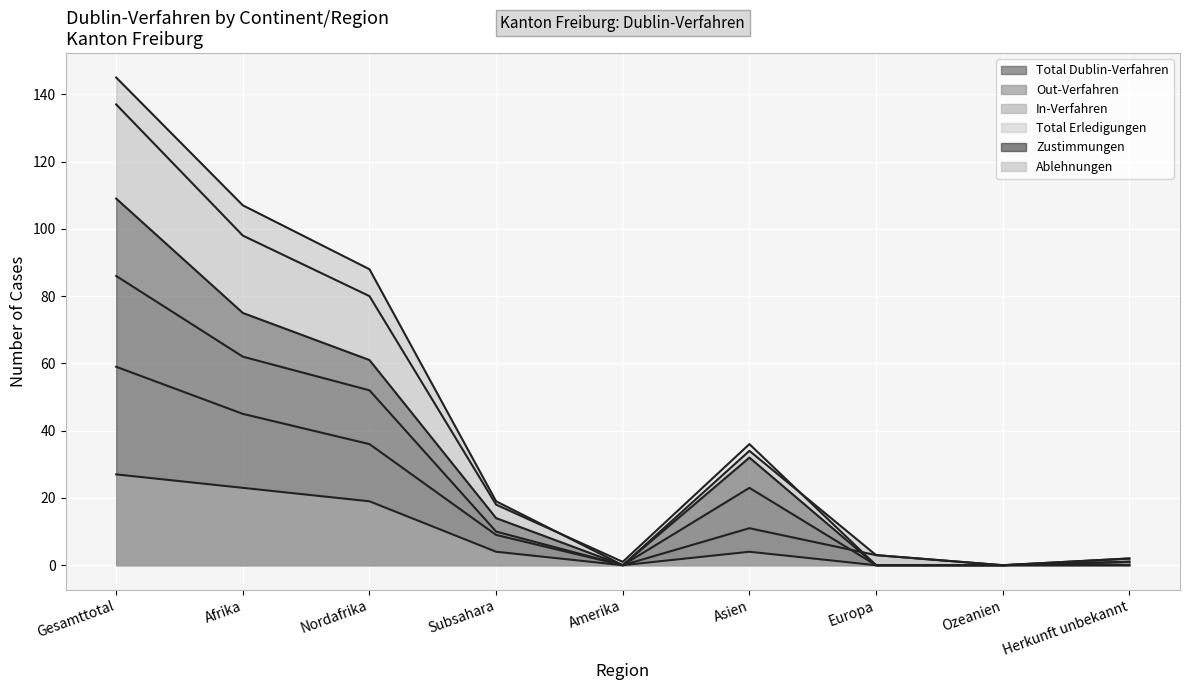

What are all the series names shown in the legend?

Total Dublin-Verfahren, Out-Verfahren, In-Verfahren, Total Erledigungen, Zustimmungen, Ablehnungen